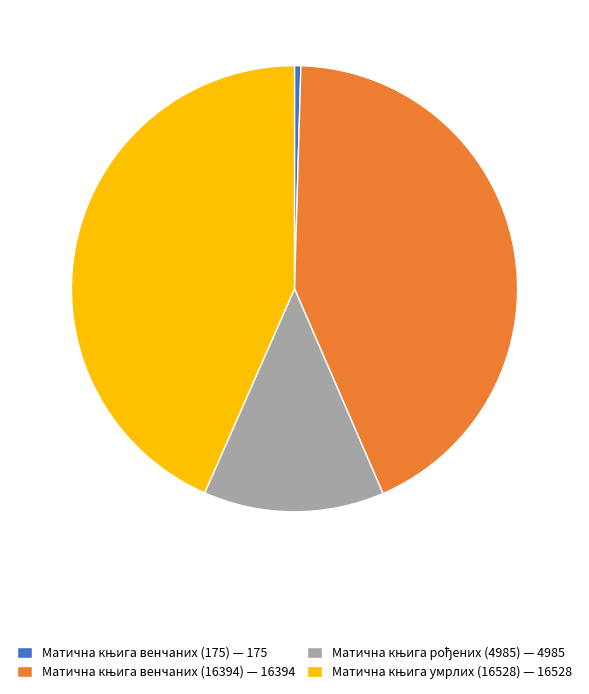

How many segments does this pie chart have?

4